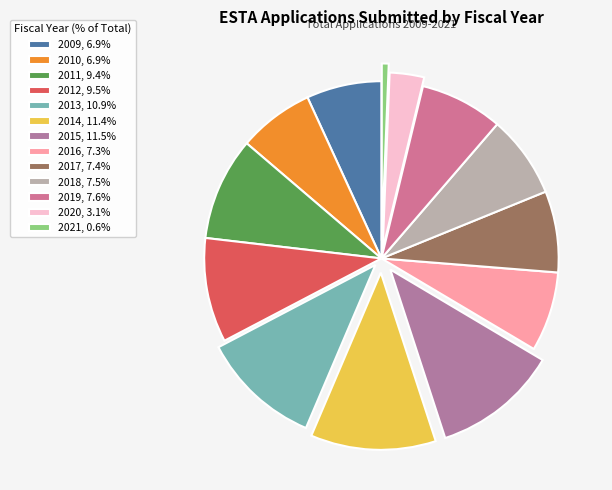

Approximately how many times larger is the value at 2017 compared to 2009?

1.1